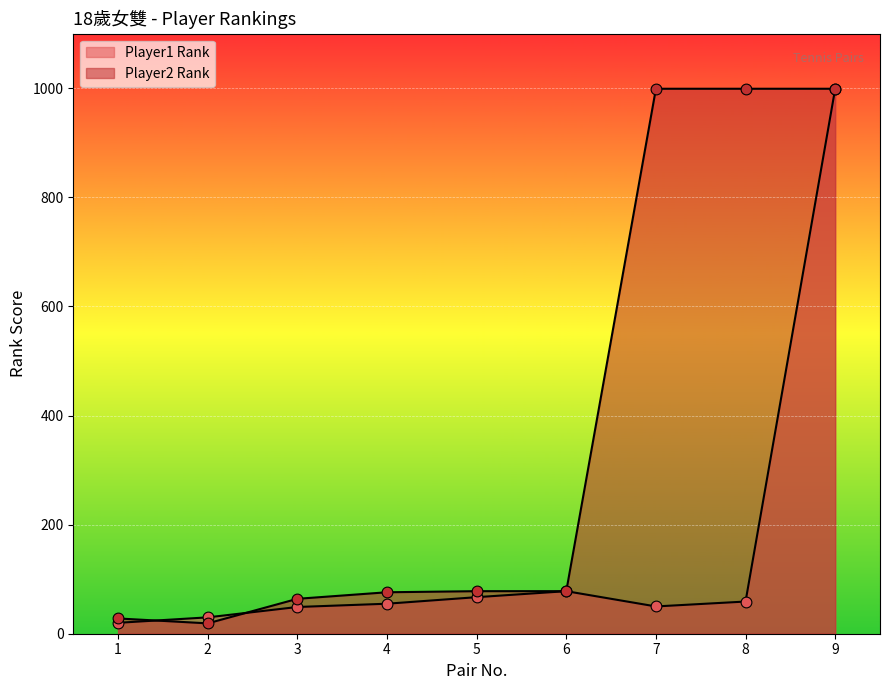

At which category is the sum across all series the highest?

9